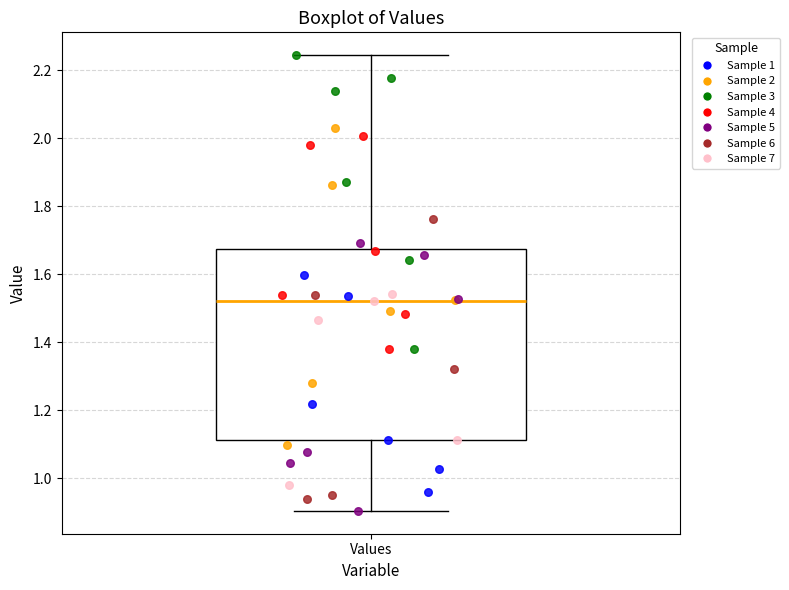

Transcribe this box plot: give where the median line is, the range the box spans, and where the two whiskers end, as read against the y-axis. The values are not printed on the chart, so give them approximately, as read against the axis.

median 1.52, box 1.12 to 1.68, whiskers 0.90 to 2.24